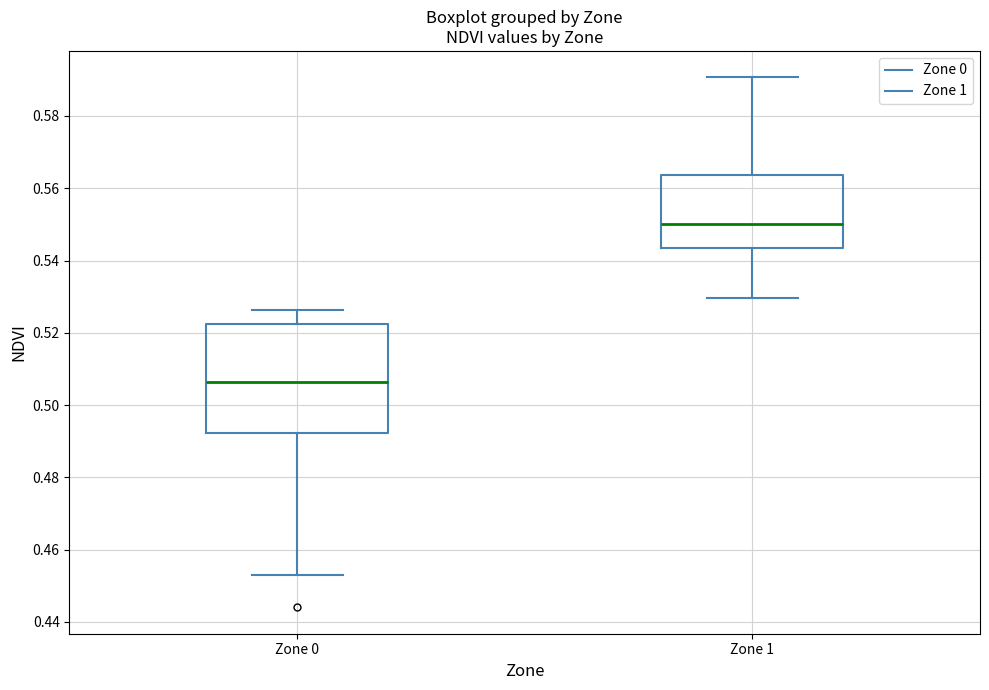

Which box's median line is the lowest?

Zone 0